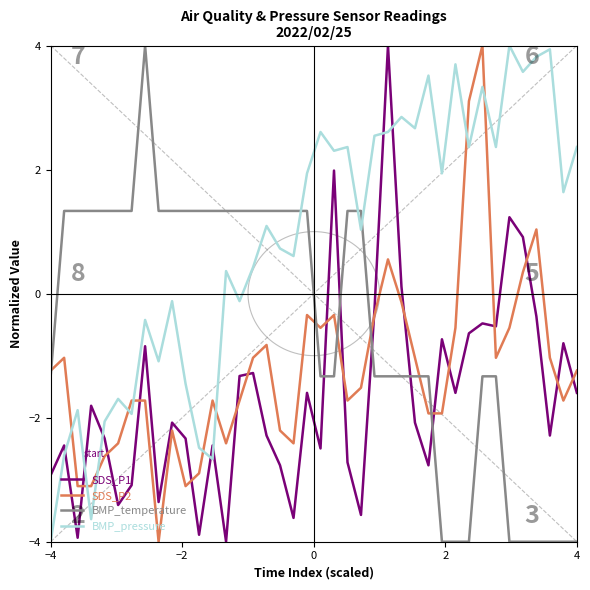

True or false: BMP_pressure and SDS_P1 cross at least once.

True